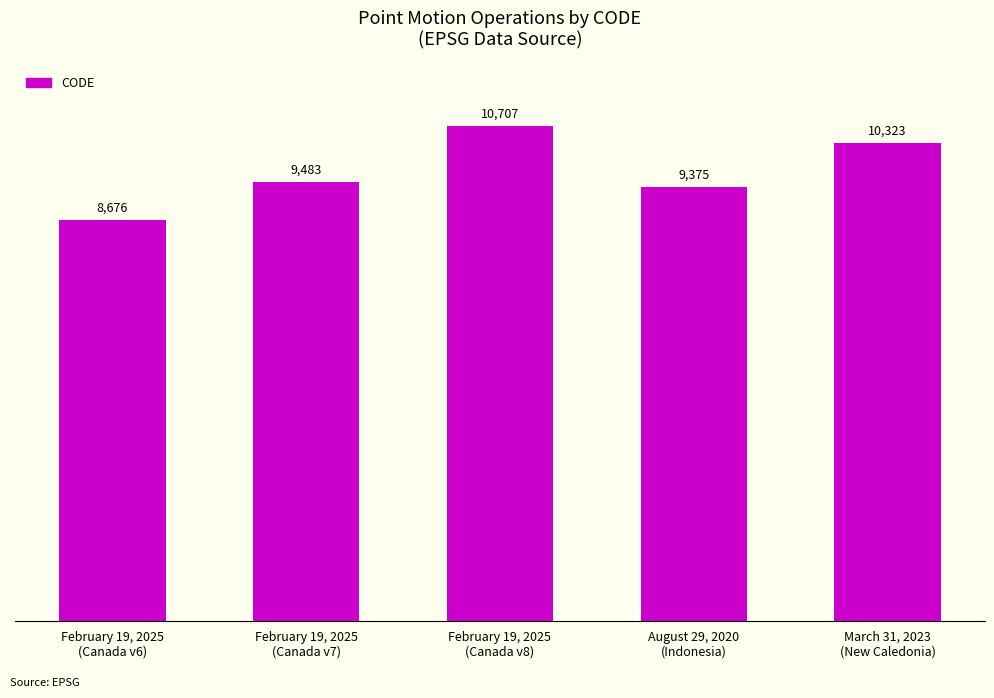

How many categories are shown in the chart?

5